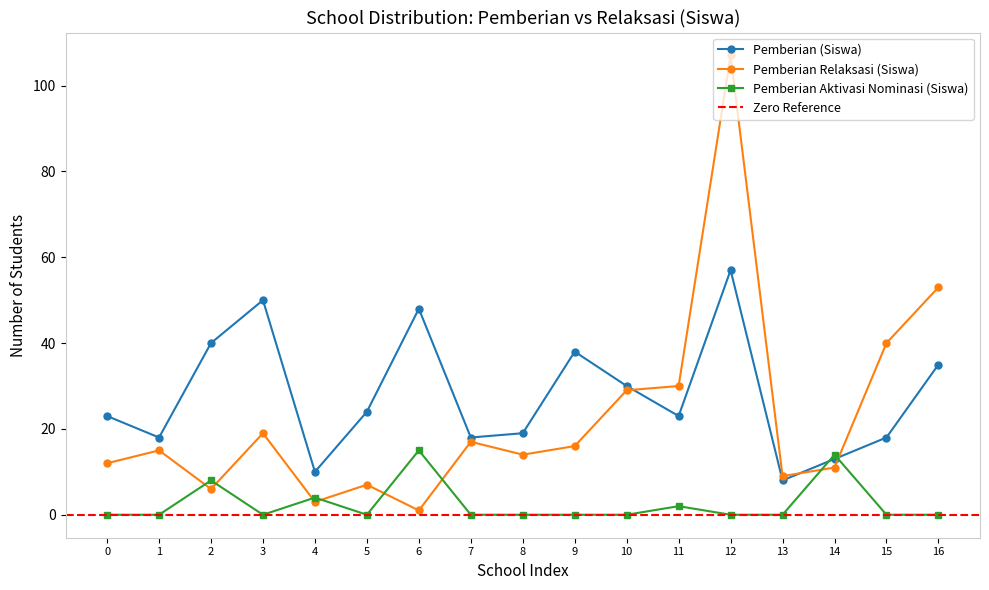

How many lines are shown in the chart?

3